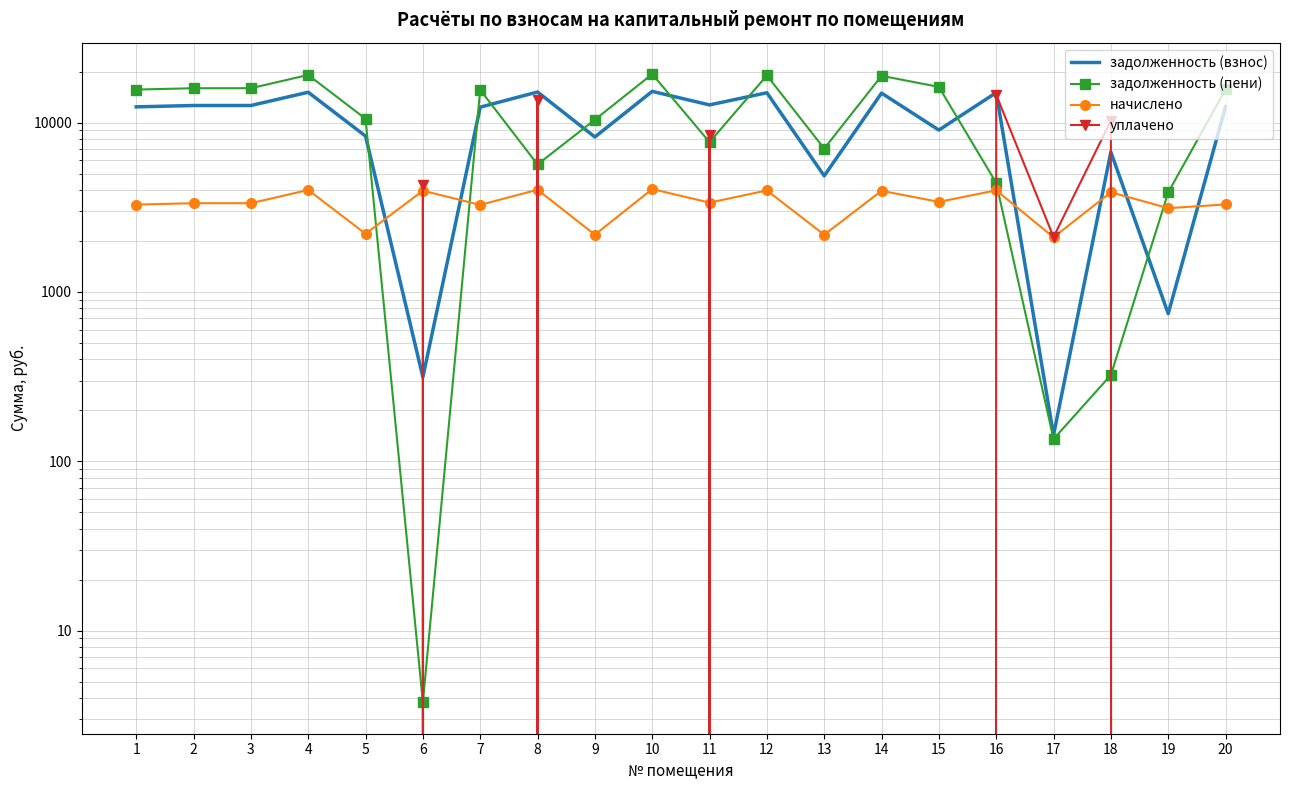

The value of задолженность (взнос) at 11 is 12711.6. True or false?

True